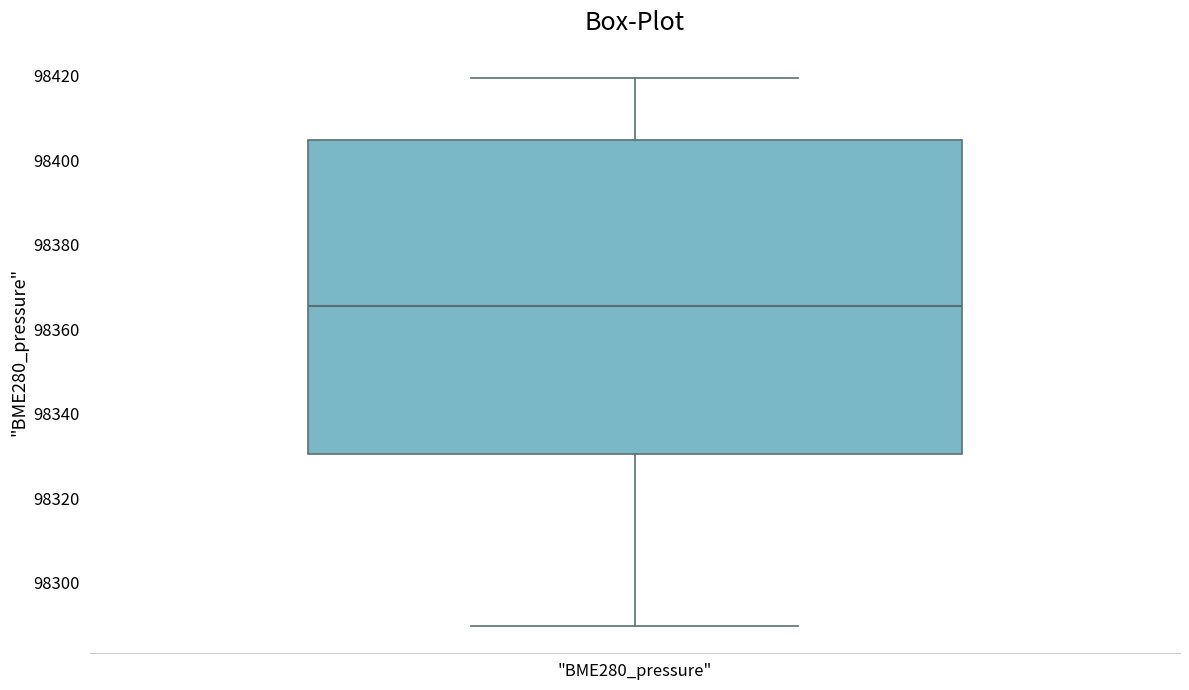

Read this box plot against the y-axis: the position of the median line, the range covered by the box, and the ends of both whiskers. The values are not printed on the chart, so give them approximately, as read against the axis.

median 98366, box 98330 to 98404, whiskers 98290 to 98420